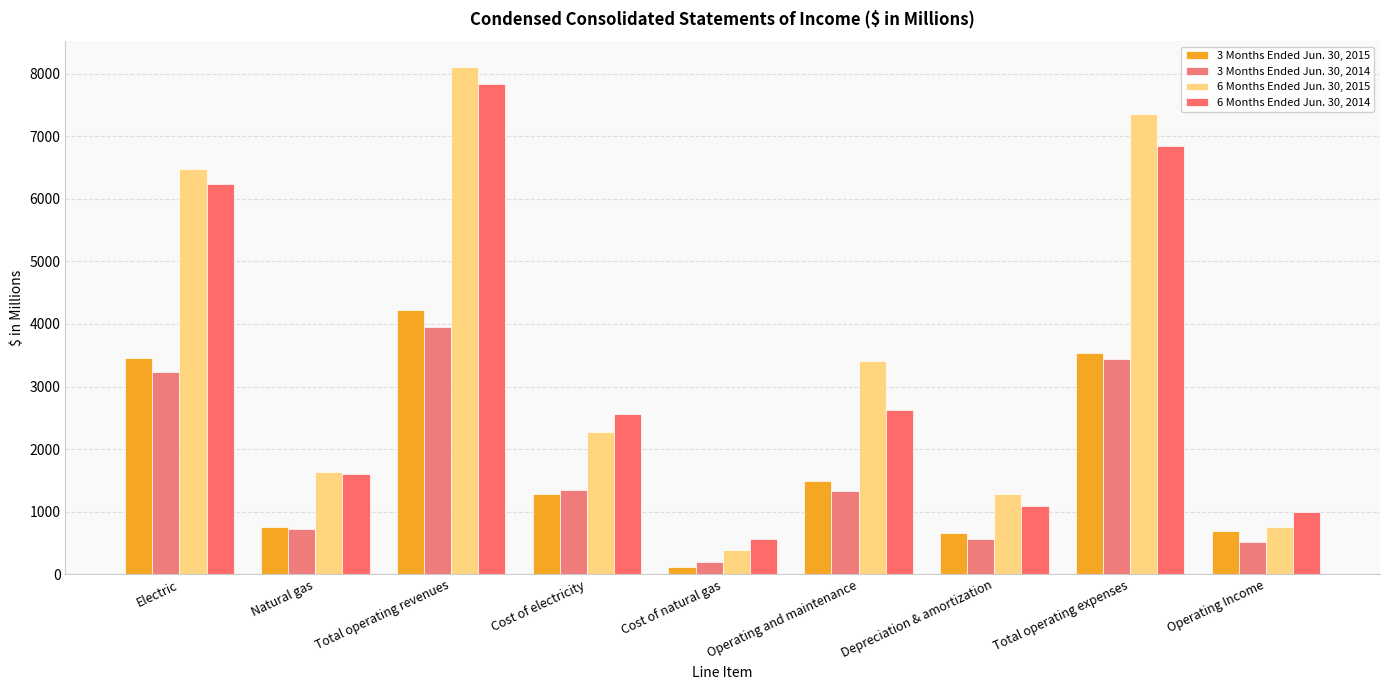

What position from the left is Operating Income?

9